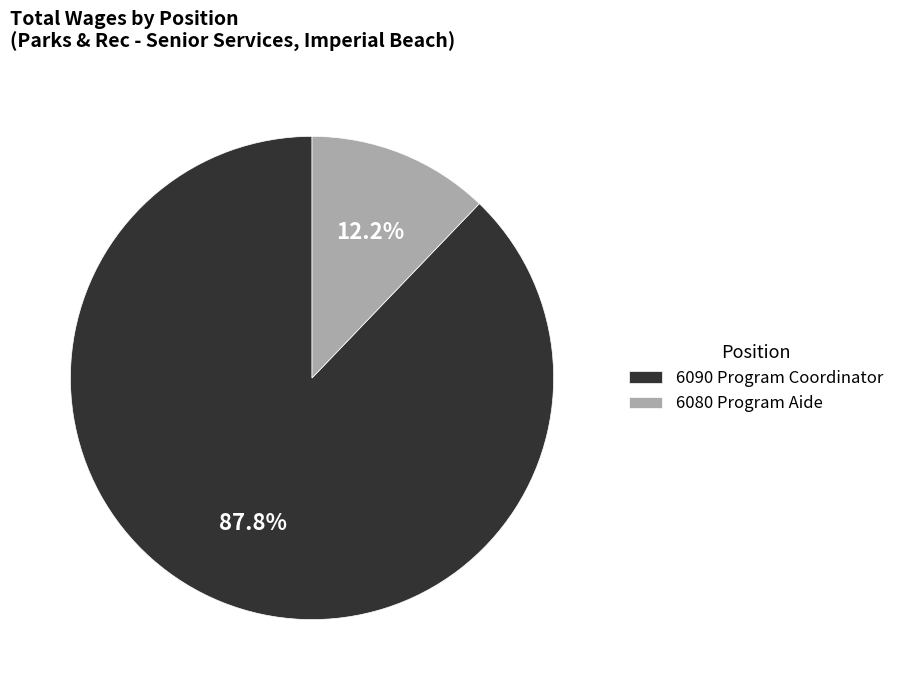

Approximately how many times larger is the value at 6090 Program Coordinator compared to 6080 Program Aide?

7.2